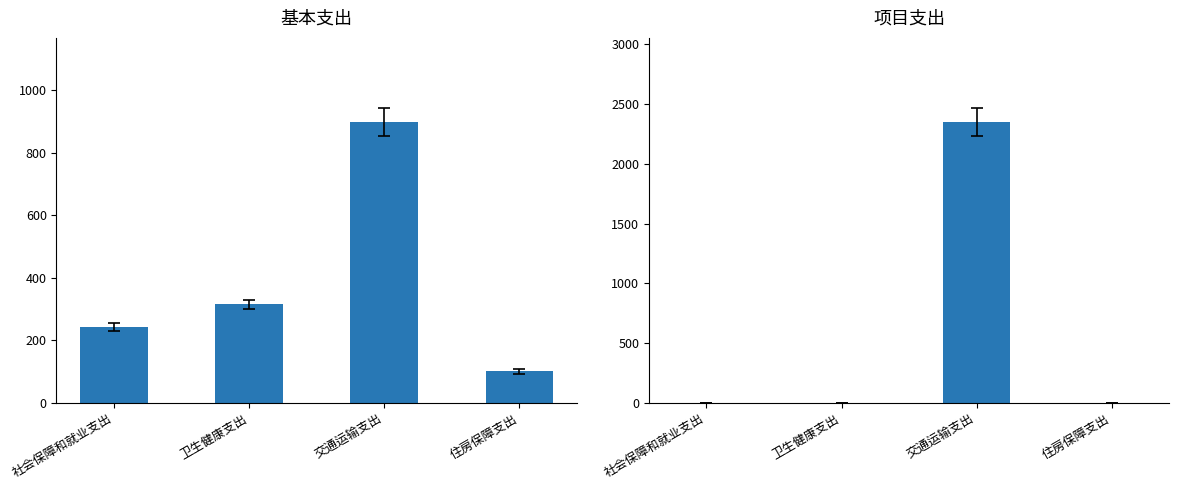

At how many categories does at least one series exceed 908?

1